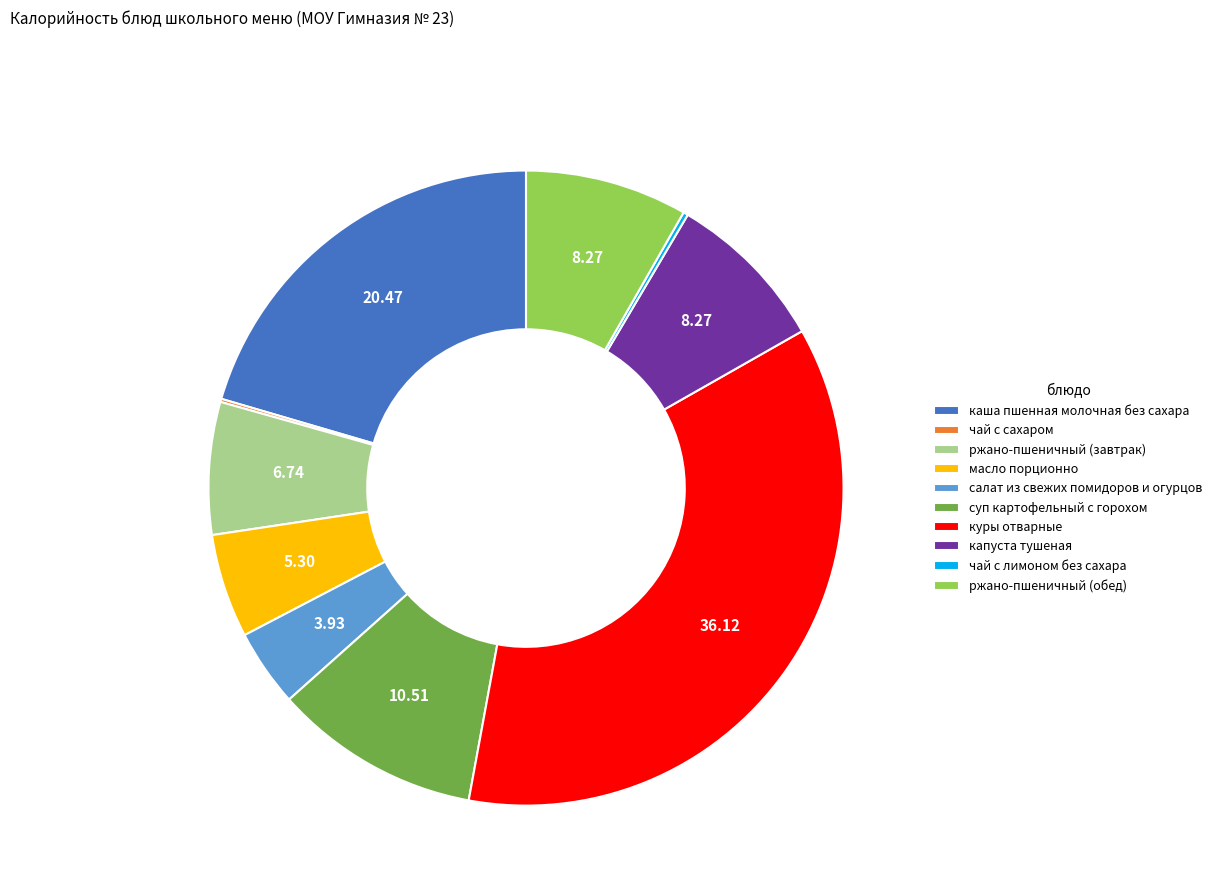

Which category has the biggest portion of the pie?

куры отварные